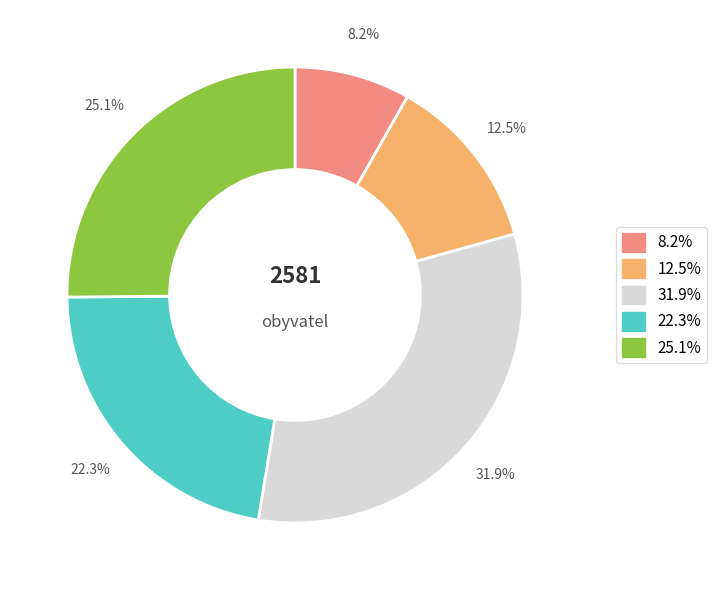

What percentage do 22.3% and 25.1% together represent?

47.4%